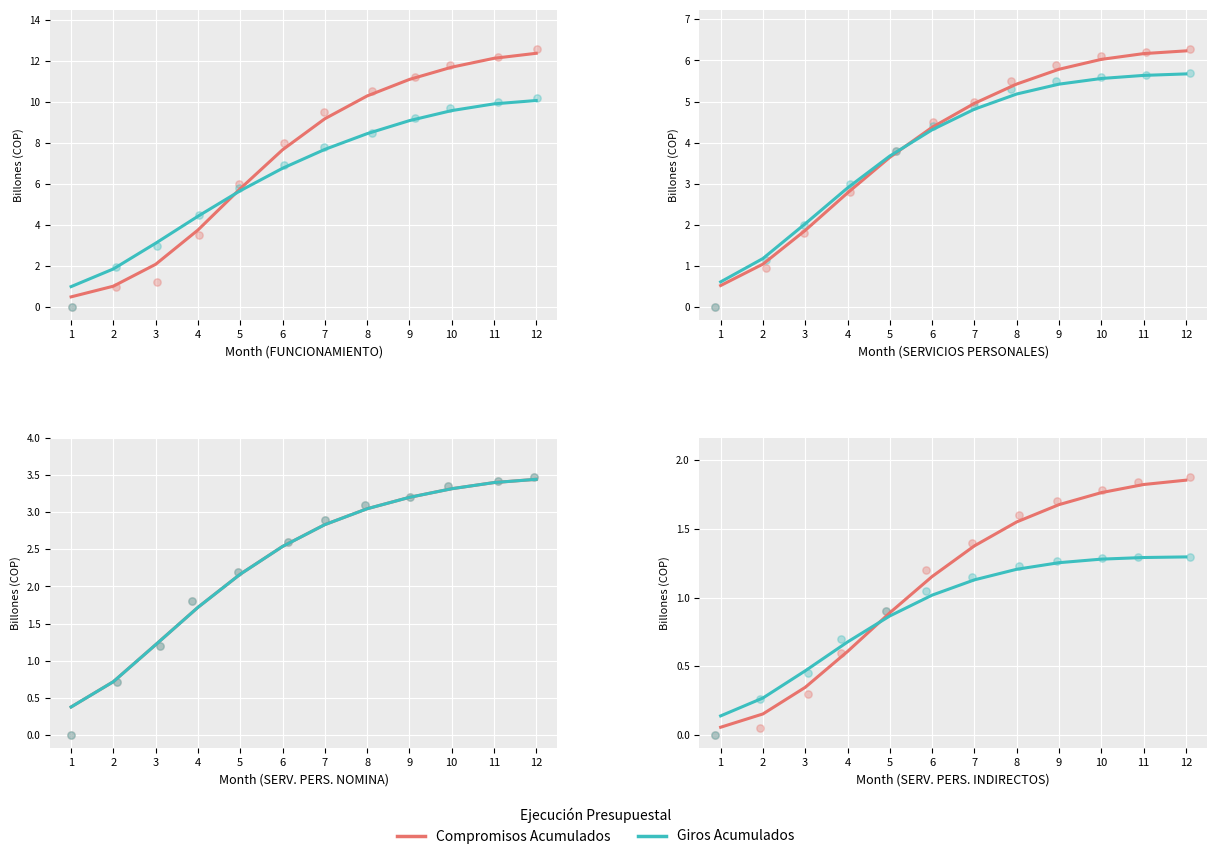

Is the value of Compromisos Acumulados at 7 greater than the value of Giros Acumulados at 2?

Yes